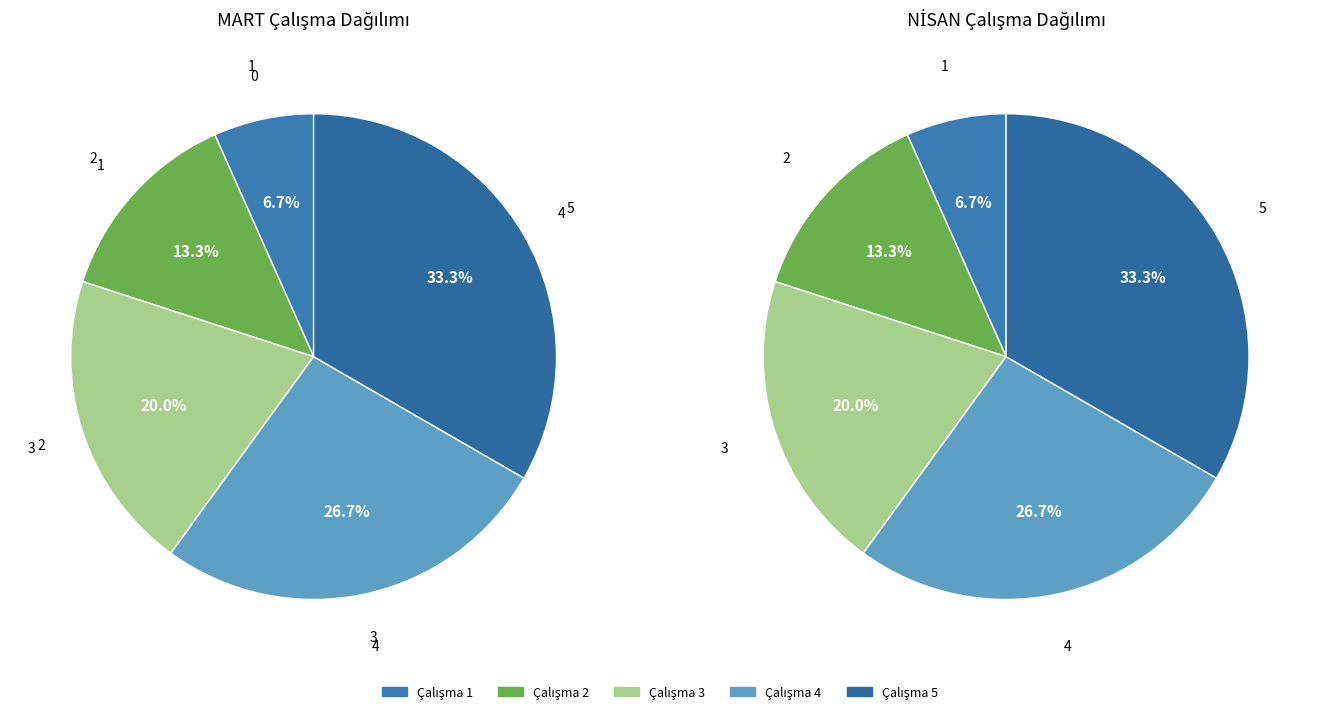

Does any single category account for the majority?

No